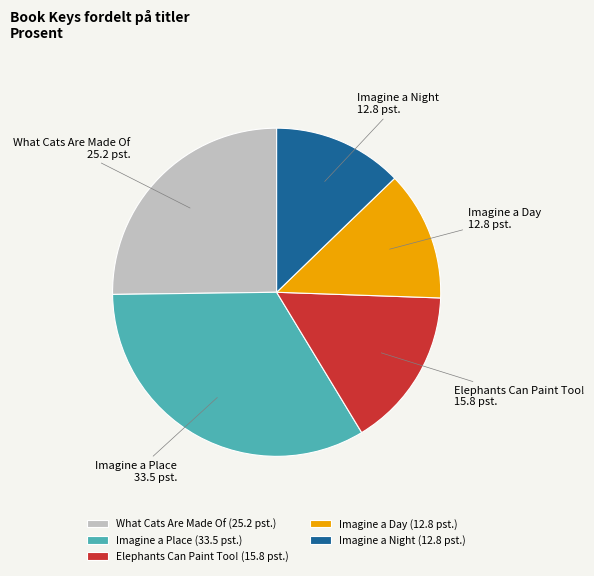

Is the sum of What Cats Are Made Of and Imagine a Place greater than half?

Yes